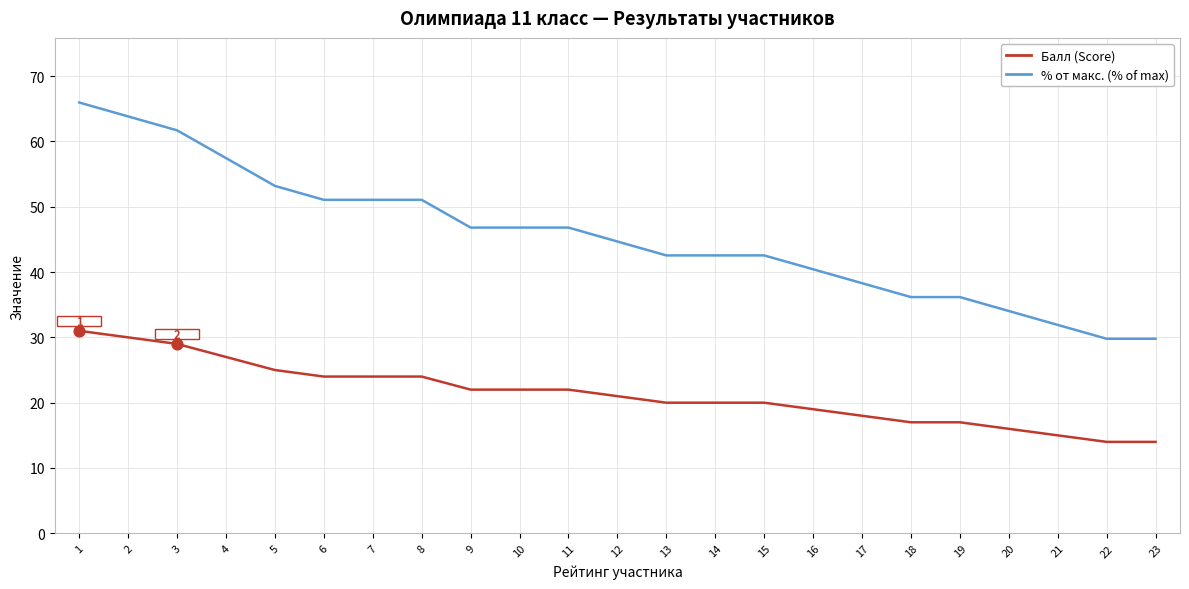

Which series has the widest spread of values?

% от макс. (% of max)